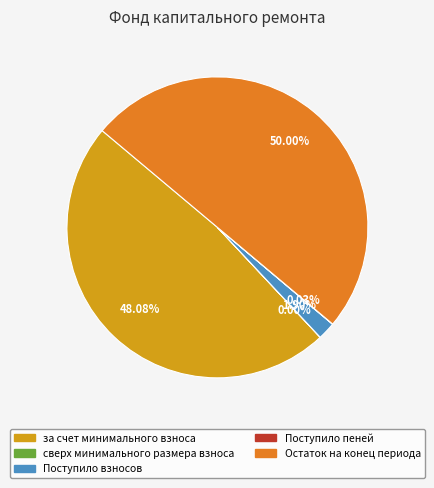

Which slice is the largest?

Остаток на конец периода